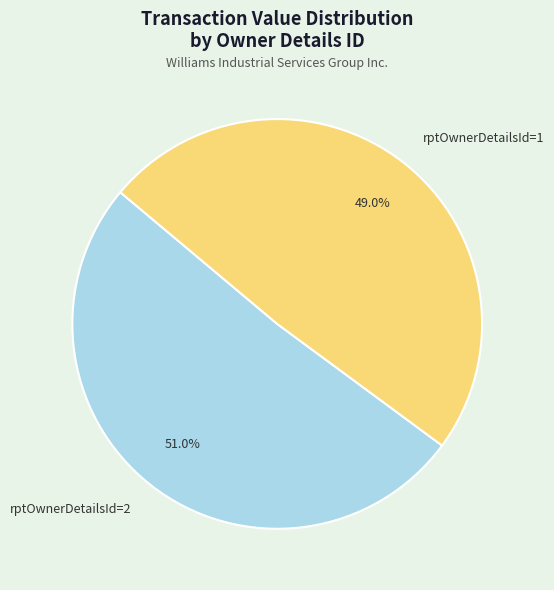

True or false: rptOwnerDetailsId=2 accounts for 51% of the total.

True